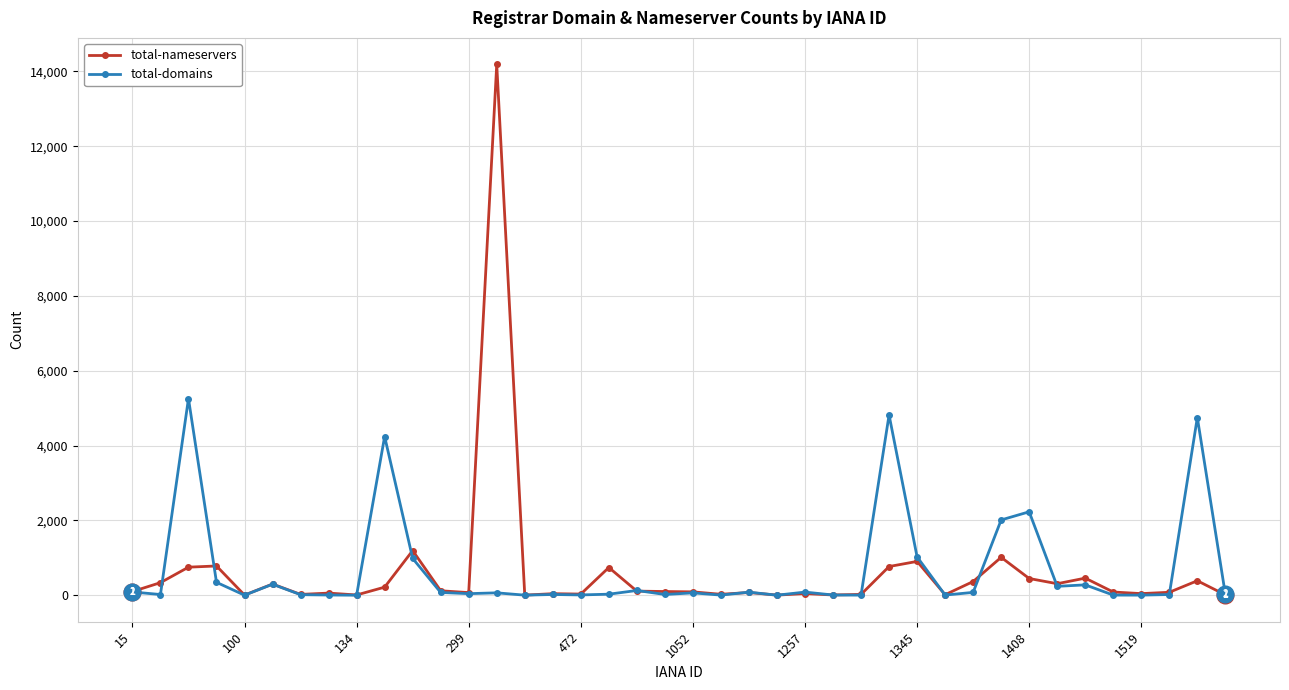

List the series in order of their peak value, highest first.

total-nameservers, total-domains